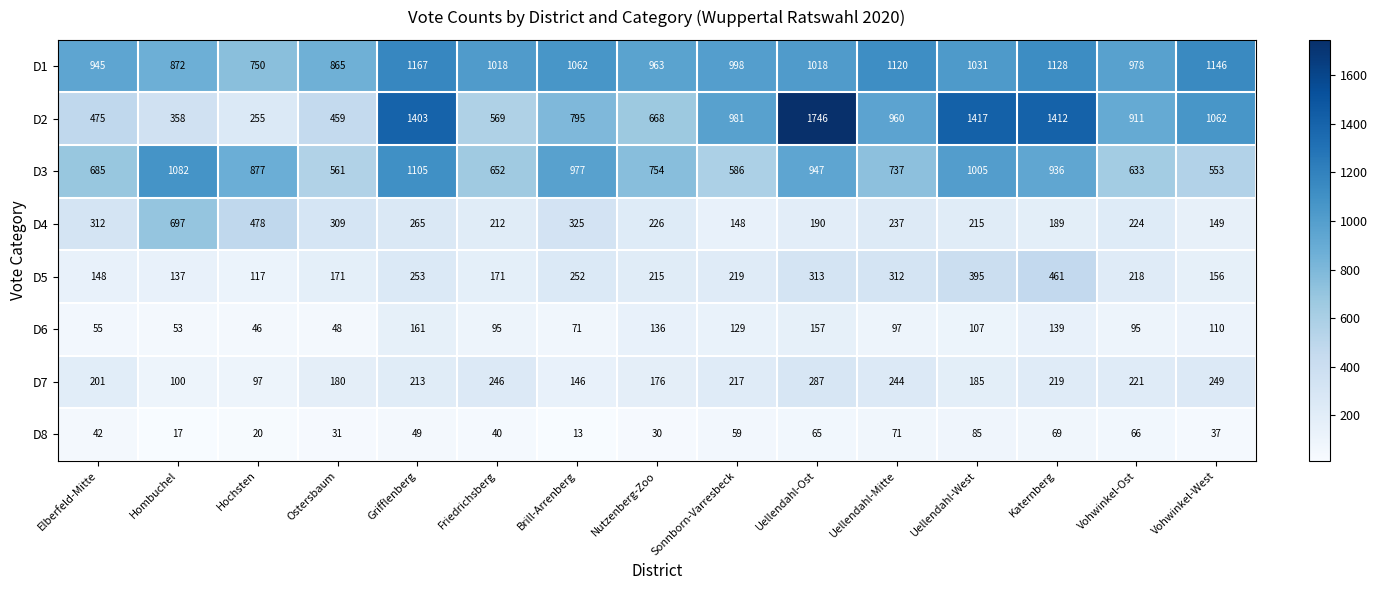

Which category has the lowest value across all series?

Brill-Arrenberg